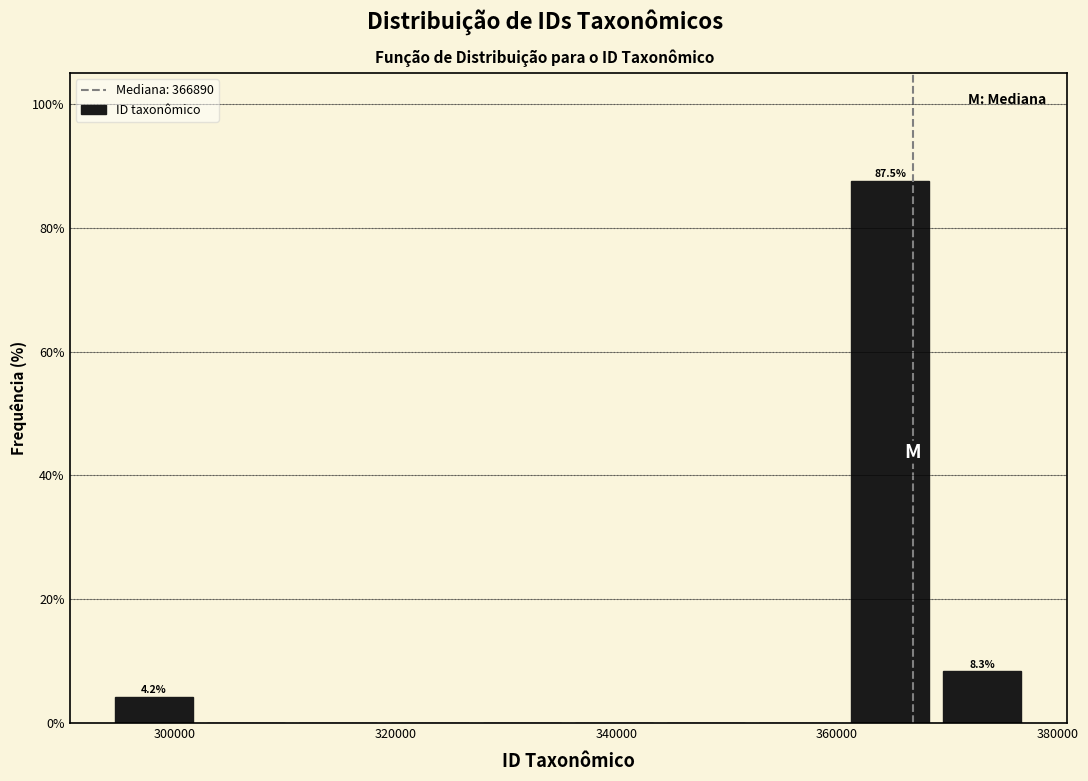

Which range on the x-axis has the tallest bar?

360000 to 368000